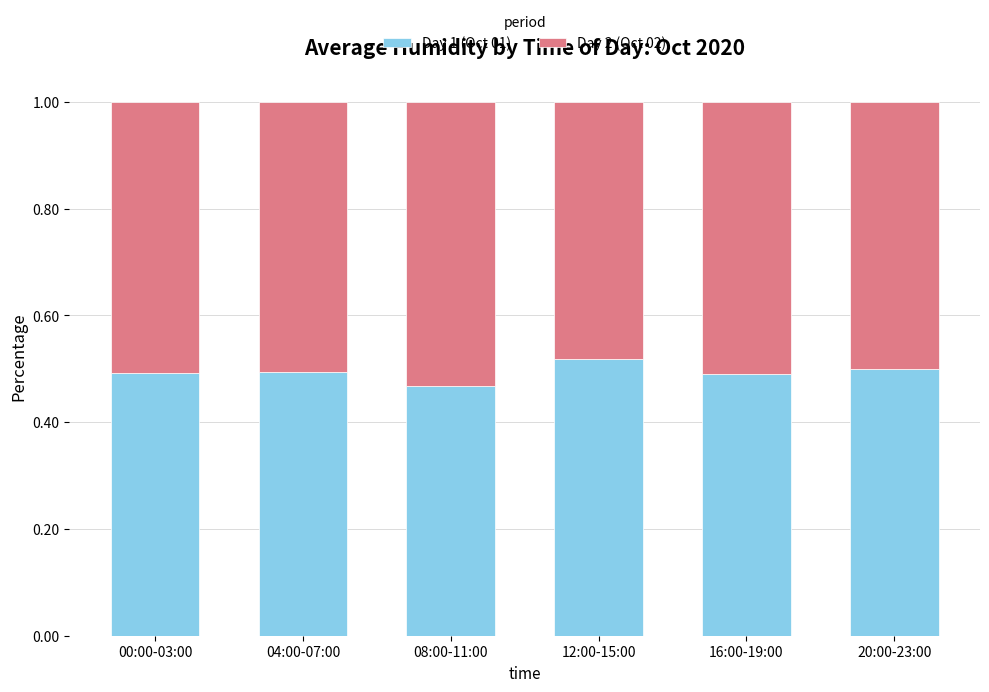

At which label does Day 1 (Oct 01) reach its minimum?

08:00-11:00